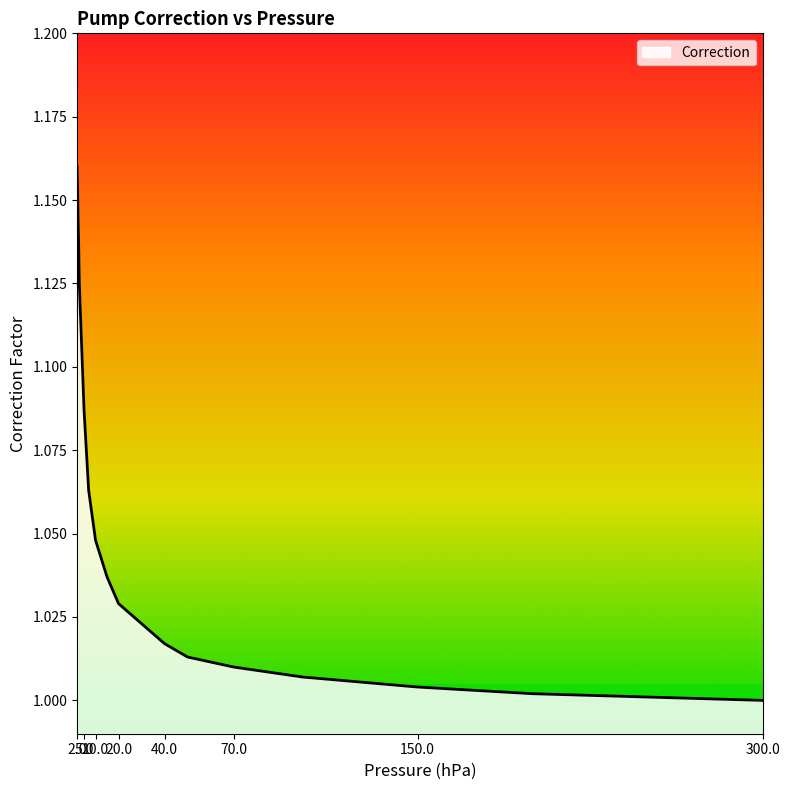

At which category does the chart reach its minimum across all series?

300.0